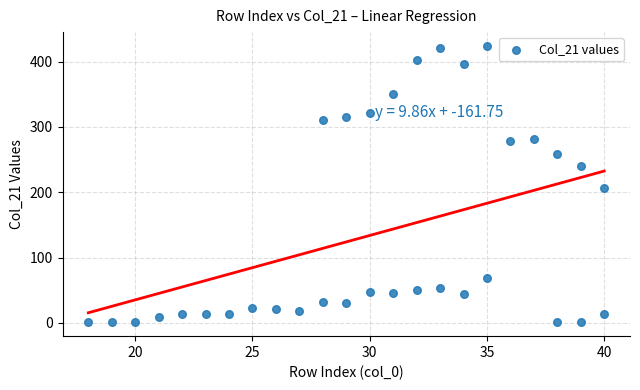

What is the range of X values (max minus min)?

22